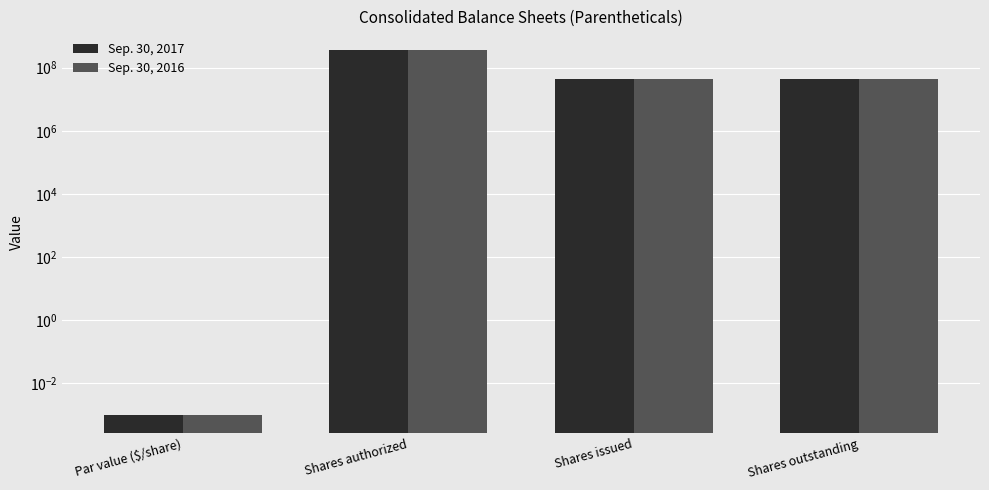

What position from the left is Shares authorized?

2